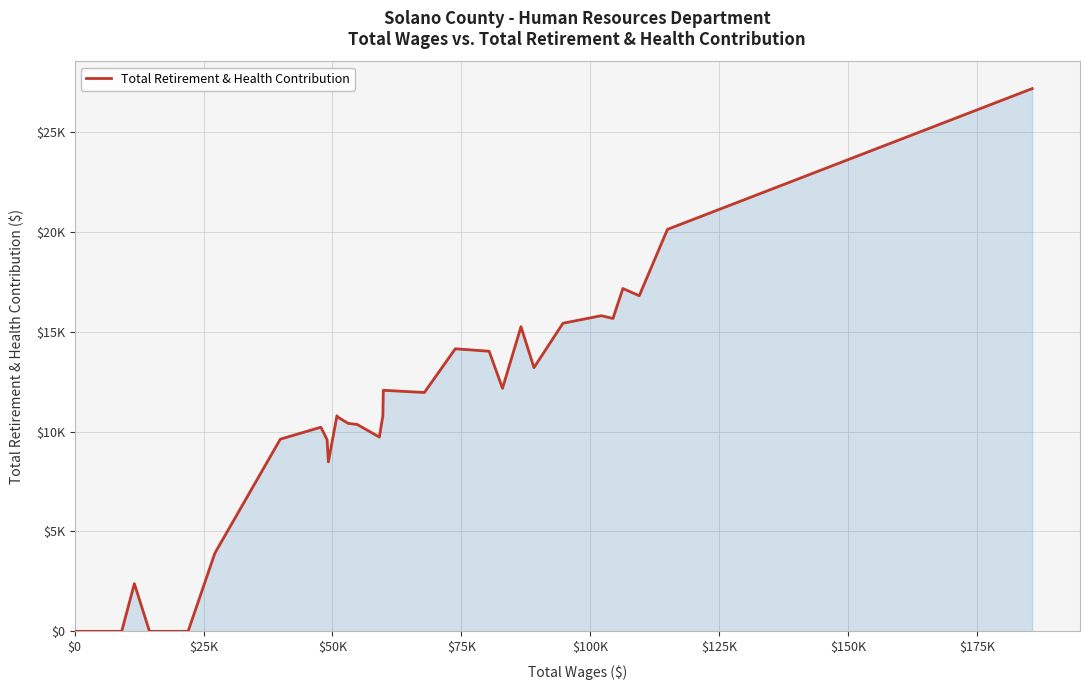

Reading left to right, extract all data points from this chart.

0	0	0	0	0	0	0	0	0	0	2386	0	0	0	3914	9625	10223	9598	8489	10795	10723	10415	10362	9729	10795	12073	11962	14151	14029	12170	15258	13206	15430	15809	15670	17170	16809	20132	27183